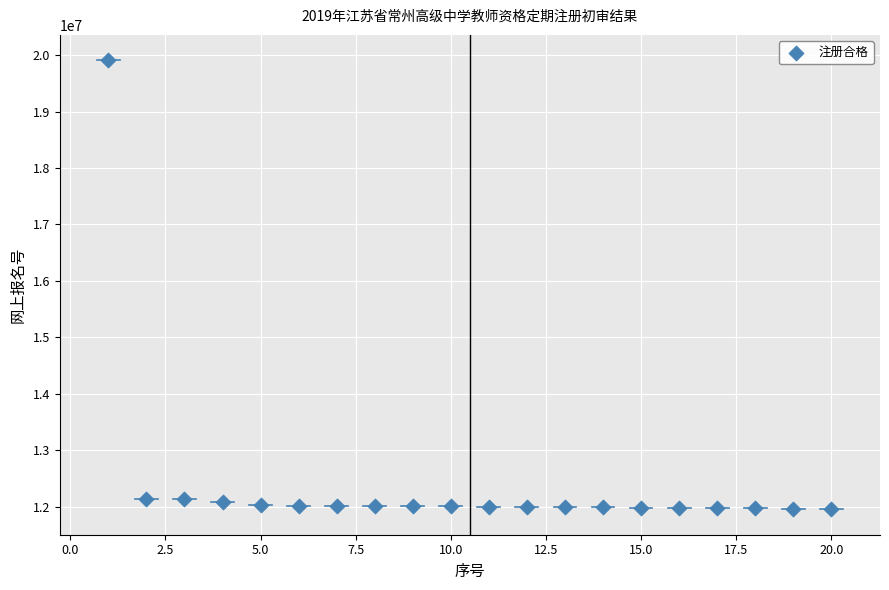

What is the range of X values (max minus min)?

19